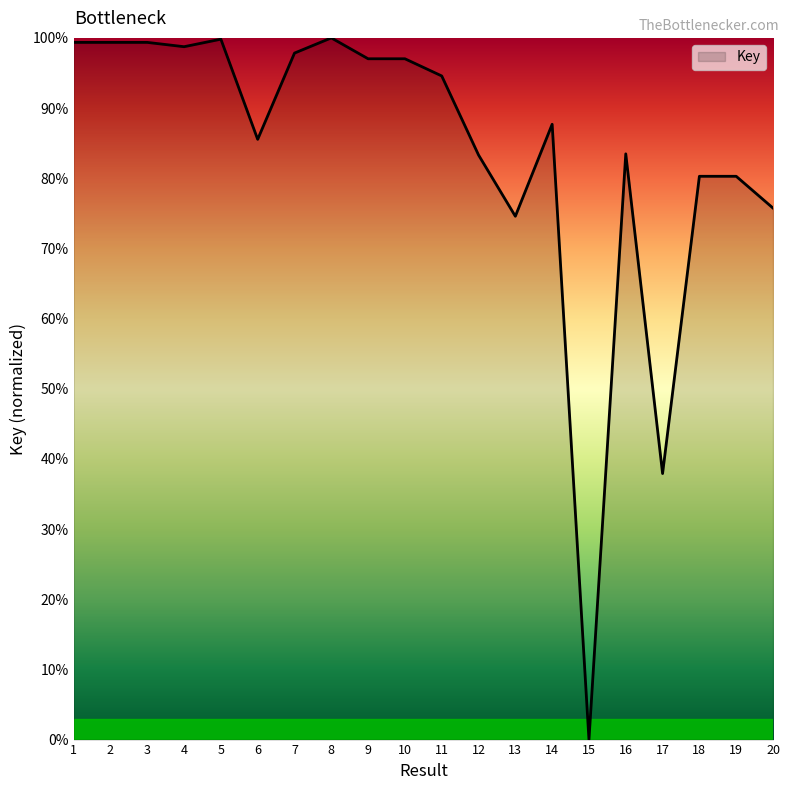

What is the change in value from 6 to 9?

+11.5